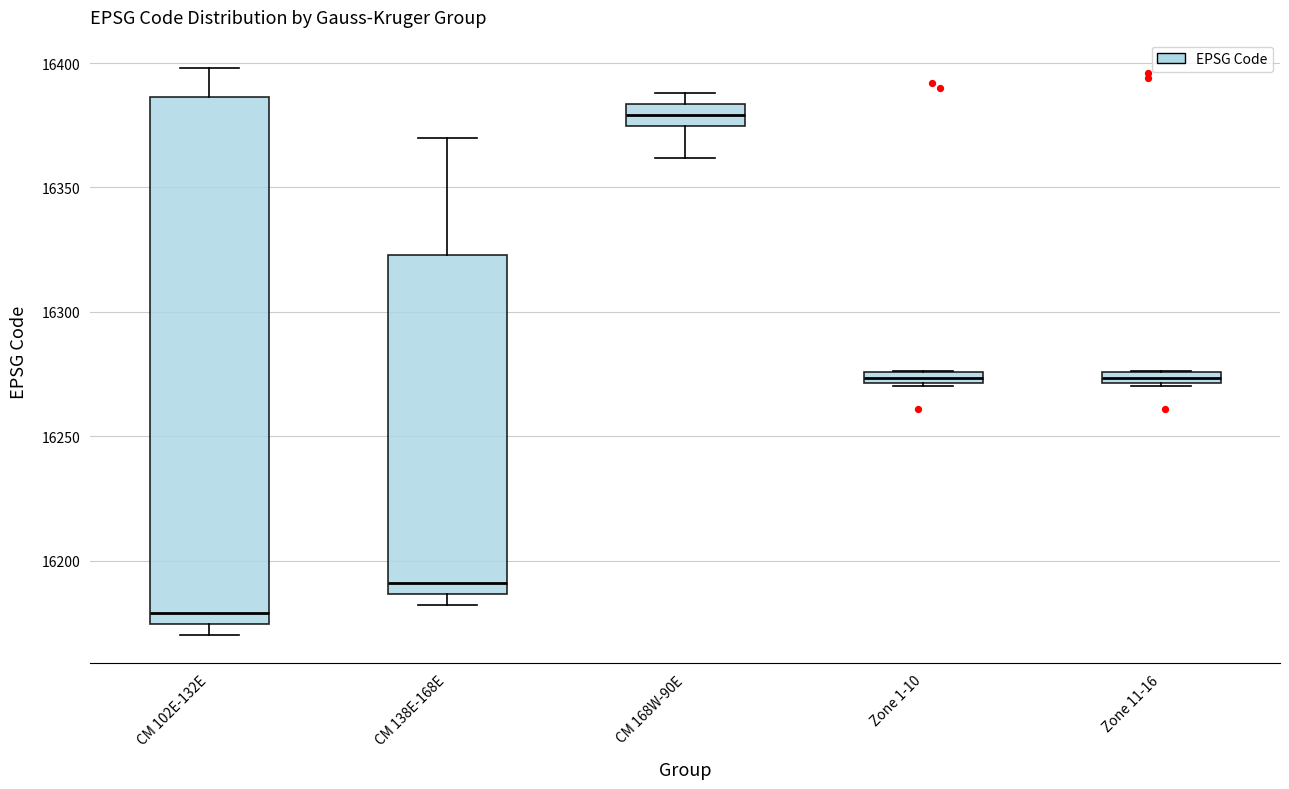

Which box's median line is the highest?

CM 168W-90E